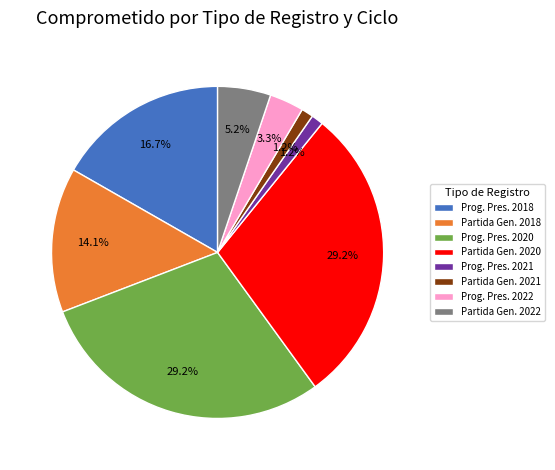

How much of the chart is everything except Prog. Pres. 2020?

70.8%